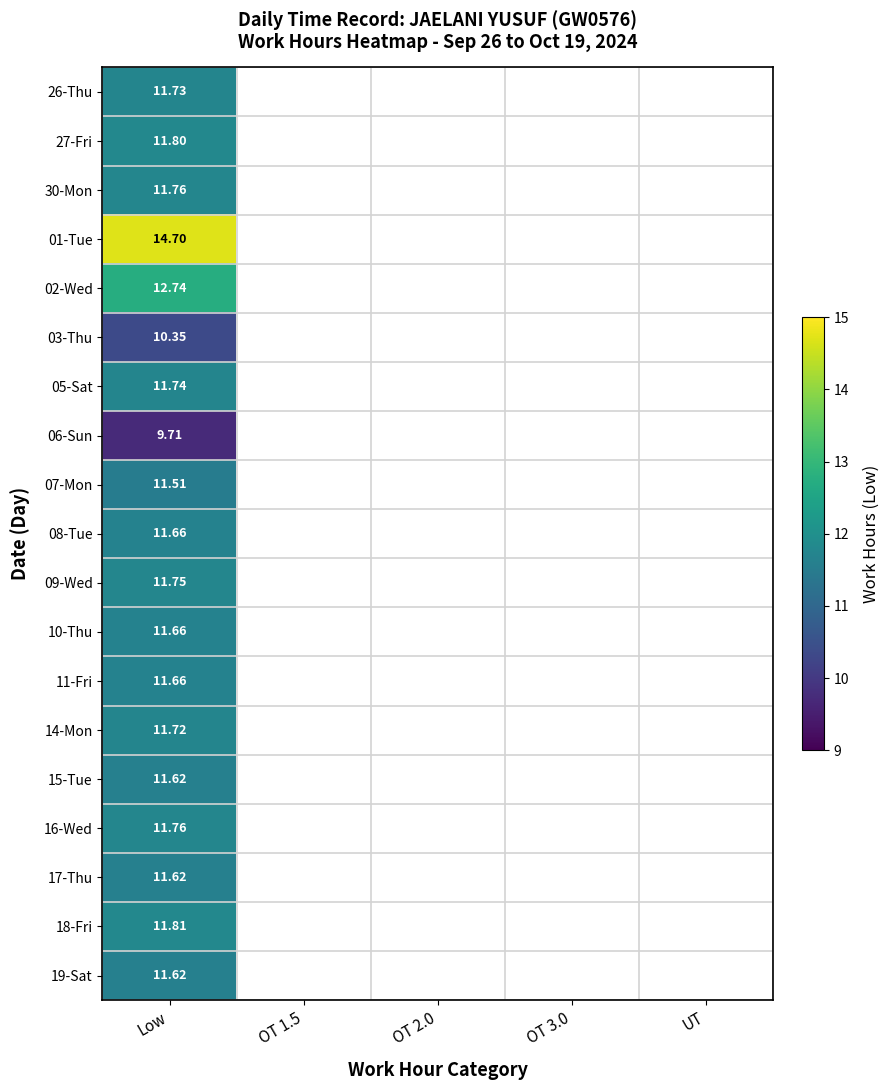

Where is 26-Thu nearest to the value 11?

Low